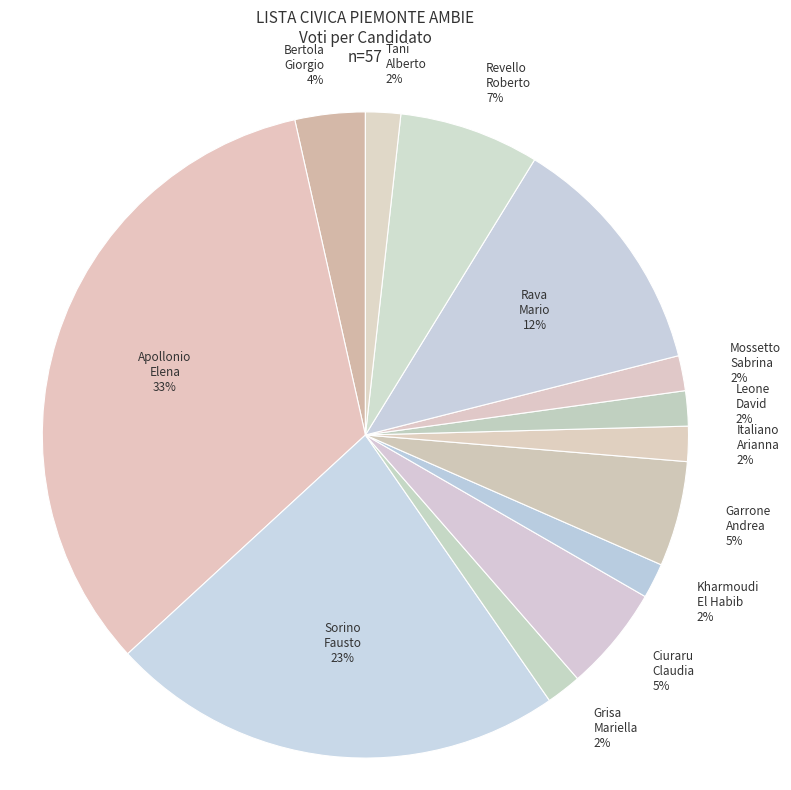

Count the number of slices in the pie.

13